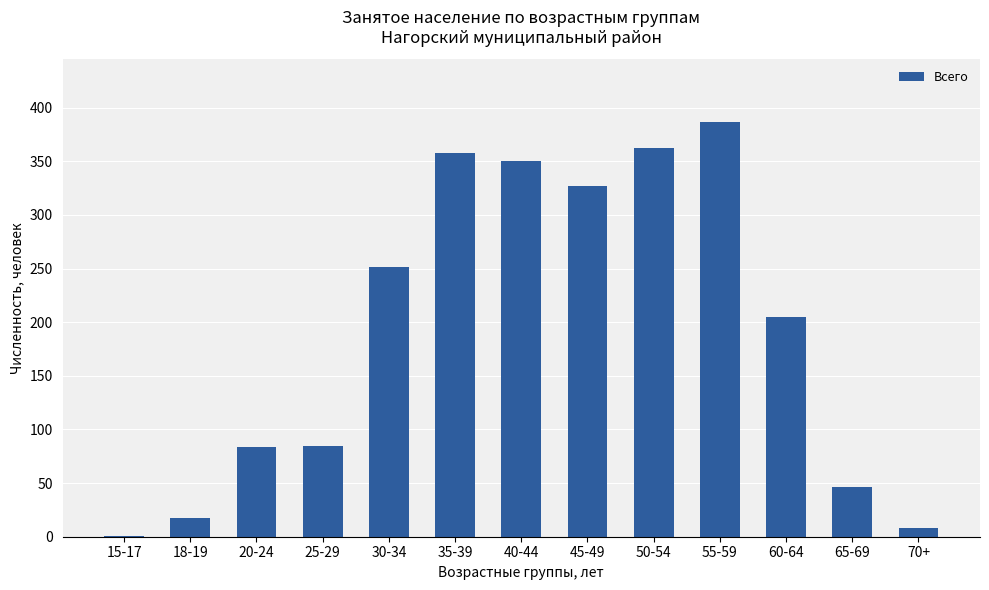

True or false: the data shows 350 at 40-44.

True